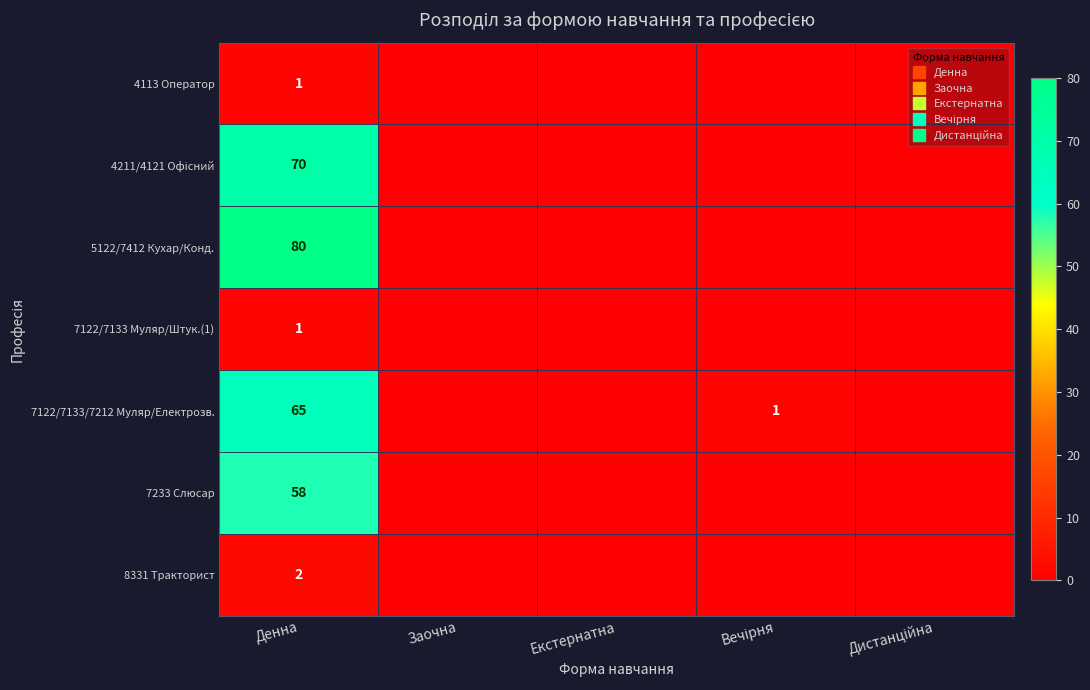

List the series in order of their peak value, lowest first.

4113 Оператор, 7122/7133 Муляр/Штук.(1), 8331 Тракторист, 7233 Слюсар, 7122/7133/7212 Муляр/Електрозв., 4211/4121 Офісний, 5122/7412 Кухар/Конд.